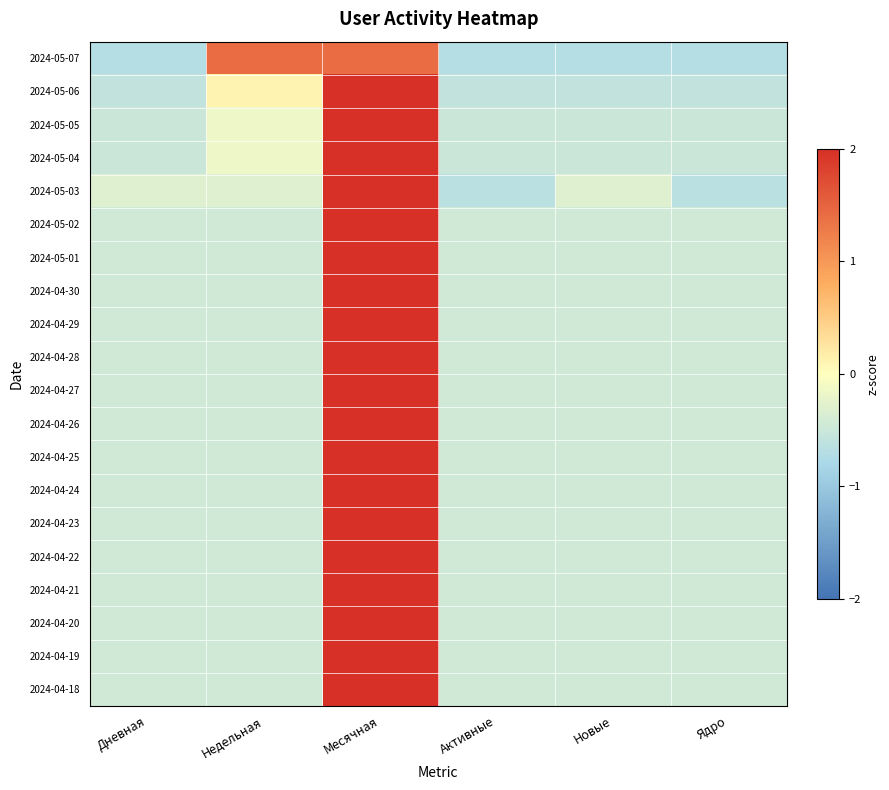

Reading right to left, list all the values displayed in this chart.

2024-05-07: Ядро=-0.7	Новые=-0.7	Активные=-0.7	Месячная=1.4	Недельная=1.4	Дневная=-0.7
2024-05-06: Ядро=-0.6	Новые=-0.6	Активные=-0.6	Месячная=2.2	Недельная=0.1	Дневная=-0.6
2024-05-05: Ядро=-0.5	Новые=-0.5	Активные=-0.5	Месячная=2.2	Недельная=-0.2	Дневная=-0.5
2024-05-04: Ядро=-0.5	Новые=-0.5	Активные=-0.5	Месячная=2.2	Недельная=-0.2	Дневная=-0.5
2024-05-03: Ядро=-0.7	Новые=-0.3	Активные=-0.7	Месячная=2.2	Недельная=-0.3	Дневная=-0.3
2024-05-02: Ядро=-0.4	Новые=-0.4	Активные=-0.4	Месячная=2.2	Недельная=-0.4	Дневная=-0.4
2024-05-01: Ядро=-0.4	Новые=-0.4	Активные=-0.4	Месячная=2.2	Недельная=-0.4	Дневная=-0.4
2024-04-30: Ядро=-0.4	Новые=-0.4	Активные=-0.4	Месячная=2.2	Недельная=-0.4	Дневная=-0.4
2024-04-29: Ядро=-0.4	Новые=-0.4	Активные=-0.4	Месячная=2.2	Недельная=-0.4	Дневная=-0.4
2024-04-28: Ядро=-0.4	Новые=-0.4	Активные=-0.4	Месячная=2.2	Недельная=-0.4	Дневная=-0.4
2024-04-27: Ядро=-0.4	Новые=-0.4	Активные=-0.4	Месячная=2.2	Недельная=-0.4	Дневная=-0.4
2024-04-26: Ядро=-0.4	Новые=-0.4	Активные=-0.4	Месячная=2.2	Недельная=-0.4	Дневная=-0.4
2024-04-25: Ядро=-0.4	Новые=-0.4	Активные=-0.4	Месячная=2.2	Недельная=-0.4	Дневная=-0.4
2024-04-24: Ядро=-0.4	Новые=-0.4	Активные=-0.4	Месячная=2.2	Недельная=-0.4	Дневная=-0.4
2024-04-23: Ядро=-0.4	Новые=-0.4	Активные=-0.4	Месячная=2.2	Недельная=-0.4	Дневная=-0.4
2024-04-22: Ядро=-0.4	Новые=-0.4	Активные=-0.4	Месячная=2.2	Недельная=-0.4	Дневная=-0.4
2024-04-21: Ядро=-0.4	Новые=-0.4	Активные=-0.4	Месячная=2.2	Недельная=-0.4	Дневная=-0.4
2024-04-20: Ядро=-0.4	Новые=-0.4	Активные=-0.4	Месячная=2.2	Недельная=-0.4	Дневная=-0.4
2024-04-19: Ядро=-0.4	Новые=-0.4	Активные=-0.4	Месячная=2.2	Недельная=-0.4	Дневная=-0.4
2024-04-18: Ядро=-0.4	Новые=-0.4	Активные=-0.4	Месячная=2.2	Недельная=-0.4	Дневная=-0.4